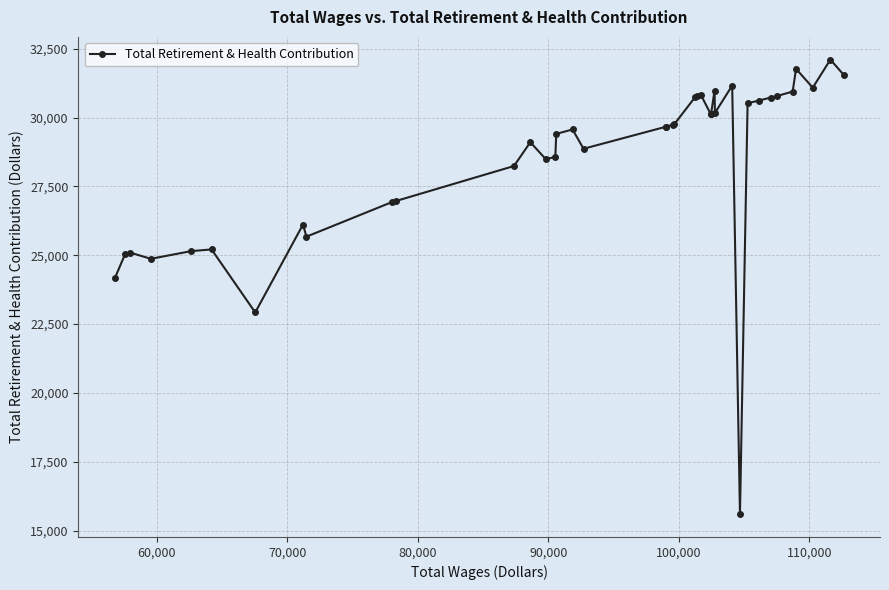

What is the value of the 38th point from the left?

31090